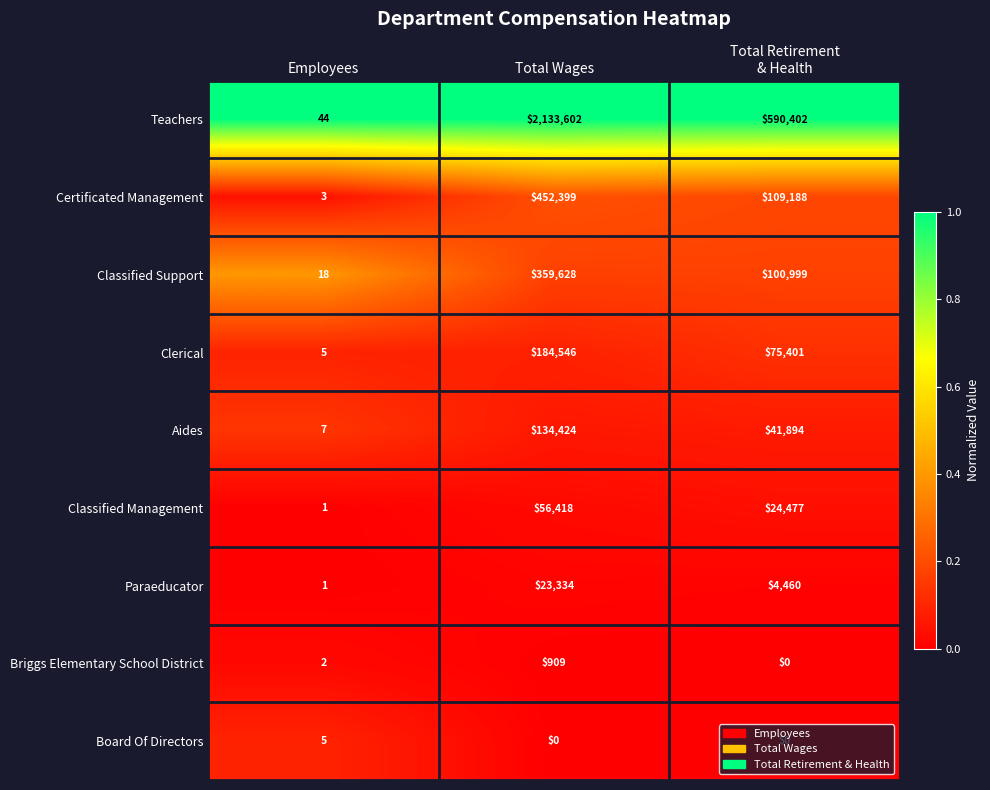

How many series are shown in this chart?

9